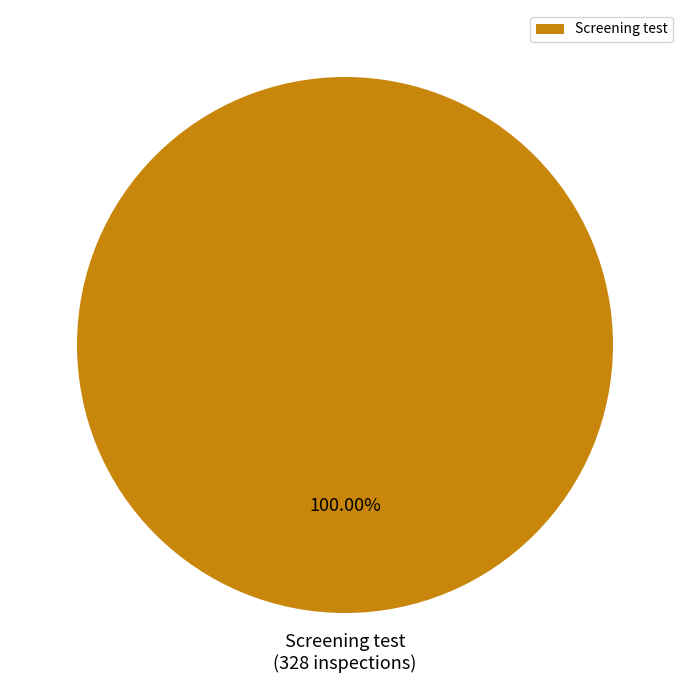

Which slice represents more than half of the pie?

Screening test